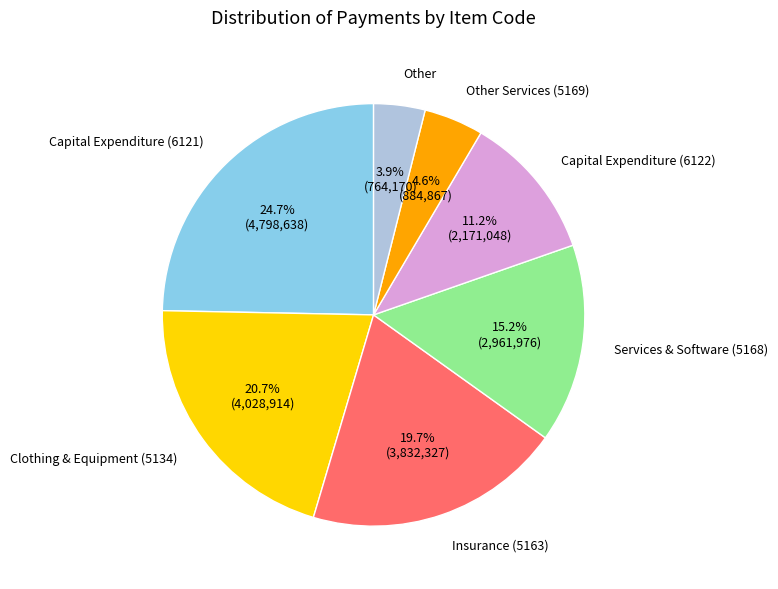

Does any single category account for the majority?

No